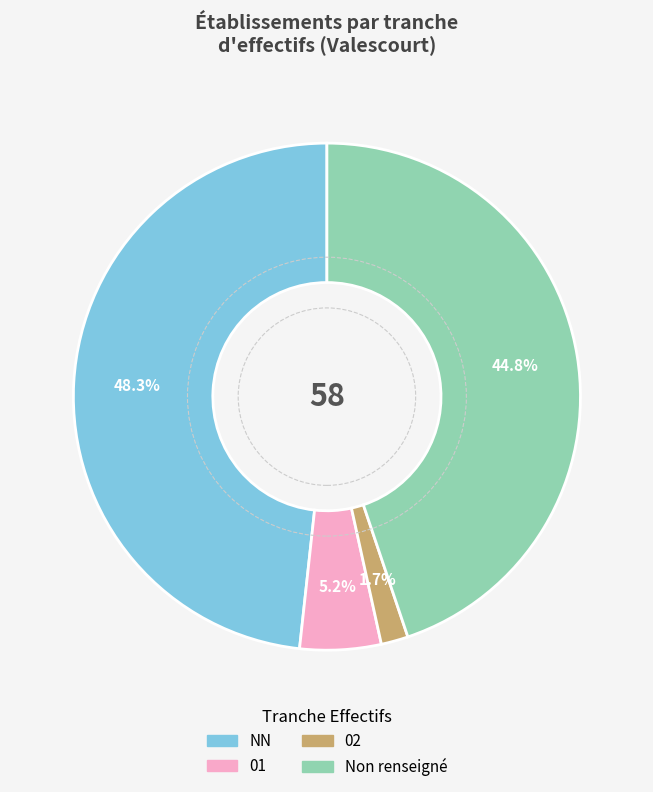

Does any single category account for the majority?

No